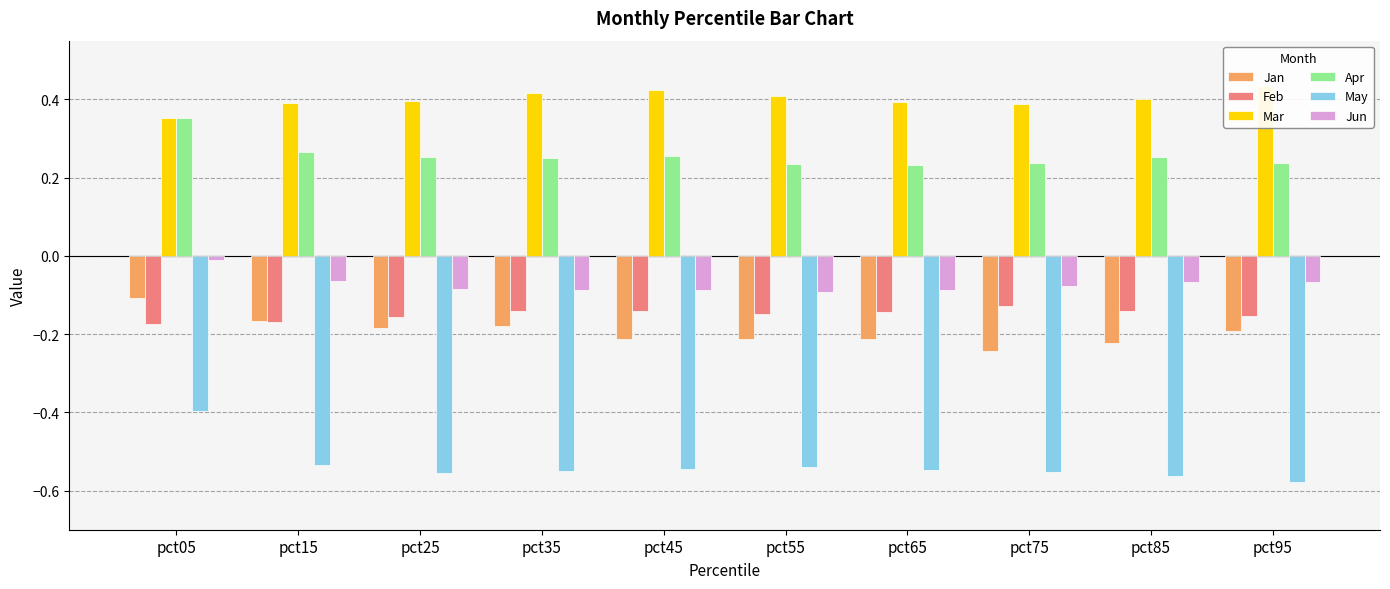

Reading left to right, transcribe all the data shown in this chart.

Jan: -0.1	-0.2	-0.2	-0.2	-0.2	-0.2	-0.2	-0.2	-0.2	-0.2
Feb: -0.2	-0.2	-0.2	-0.1	-0.1	-0.1	-0.1	-0.1	-0.1	-0.2
Mar: 0.4	0.4	0.4	0.4	0.4	0.4	0.4	0.4	0.4	0.4
Apr: 0.4	0.3	0.3	0.3	0.3	0.2	0.2	0.2	0.3	0.2
May: -0.4	-0.5	-0.6	-0.5	-0.5	-0.5	-0.5	-0.6	-0.6	-0.6
Jun: -0.0	-0.1	-0.1	-0.1	-0.1	-0.1	-0.1	-0.1	-0.1	-0.1